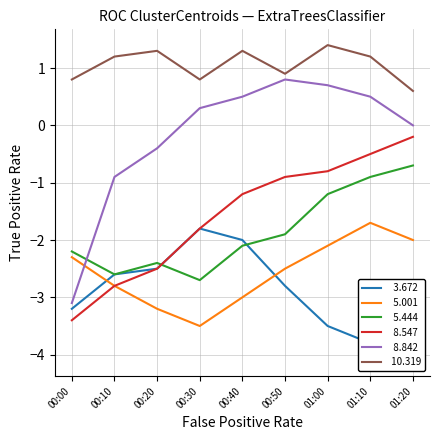

Which series has the widest spread of values?

  8.842